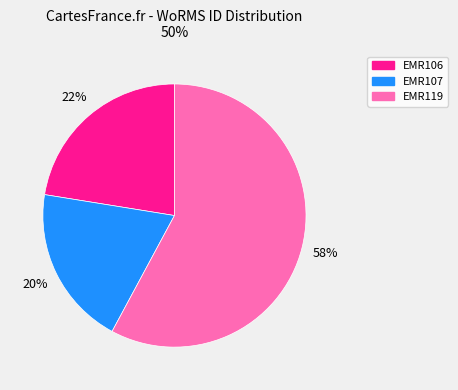

To the nearest percent, what portion does EMR106 represent?

22%